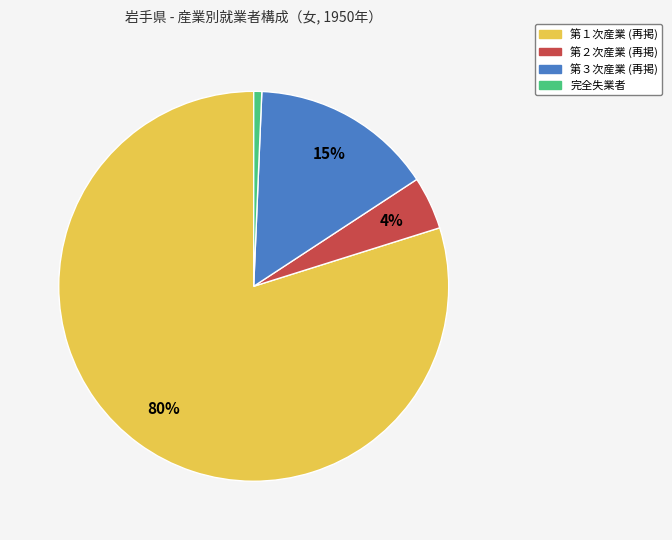

How many segments does this pie chart have?

4